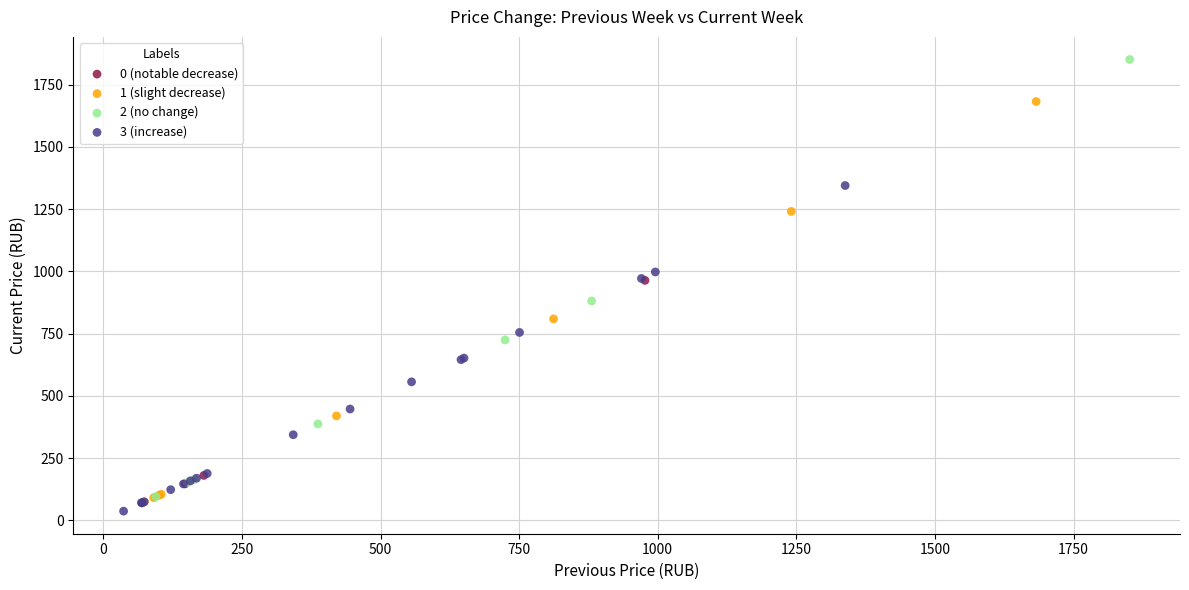

Which series contains the highest Y value?

2 (no change)